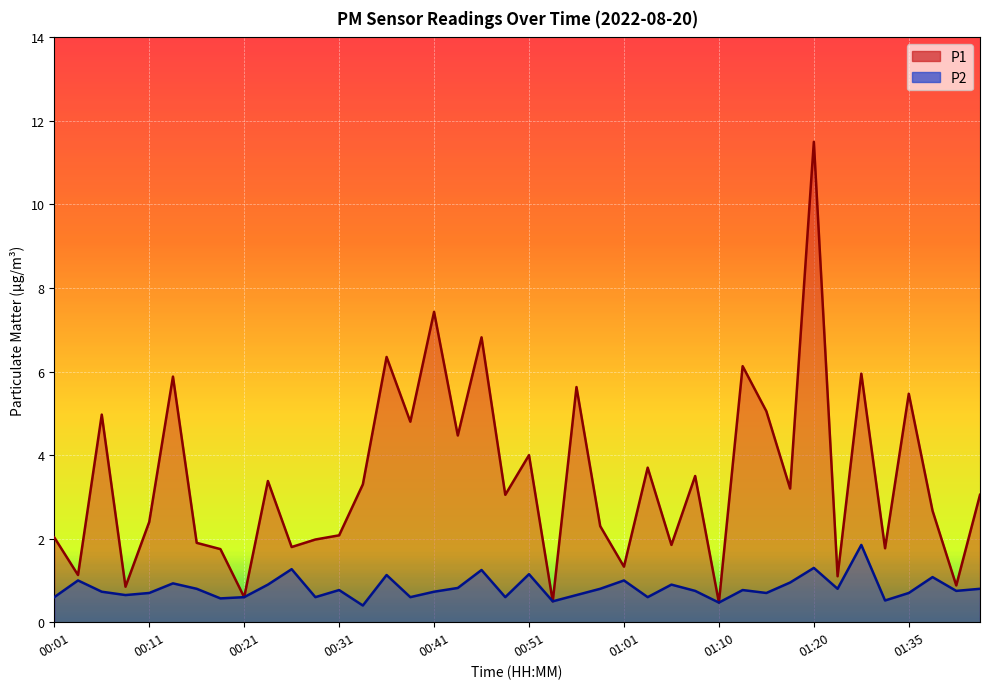

What is the sum of all P2 values?

32.7